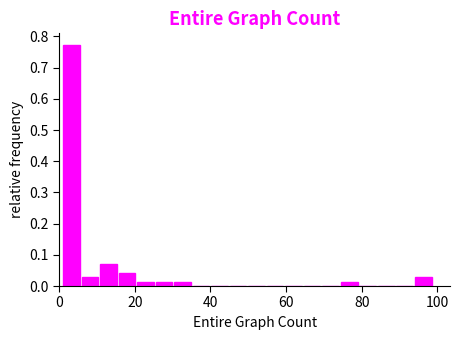

Around what value on the x-axis is the tallest bar? Give the approximate position of its centre, as read against the axis.

4